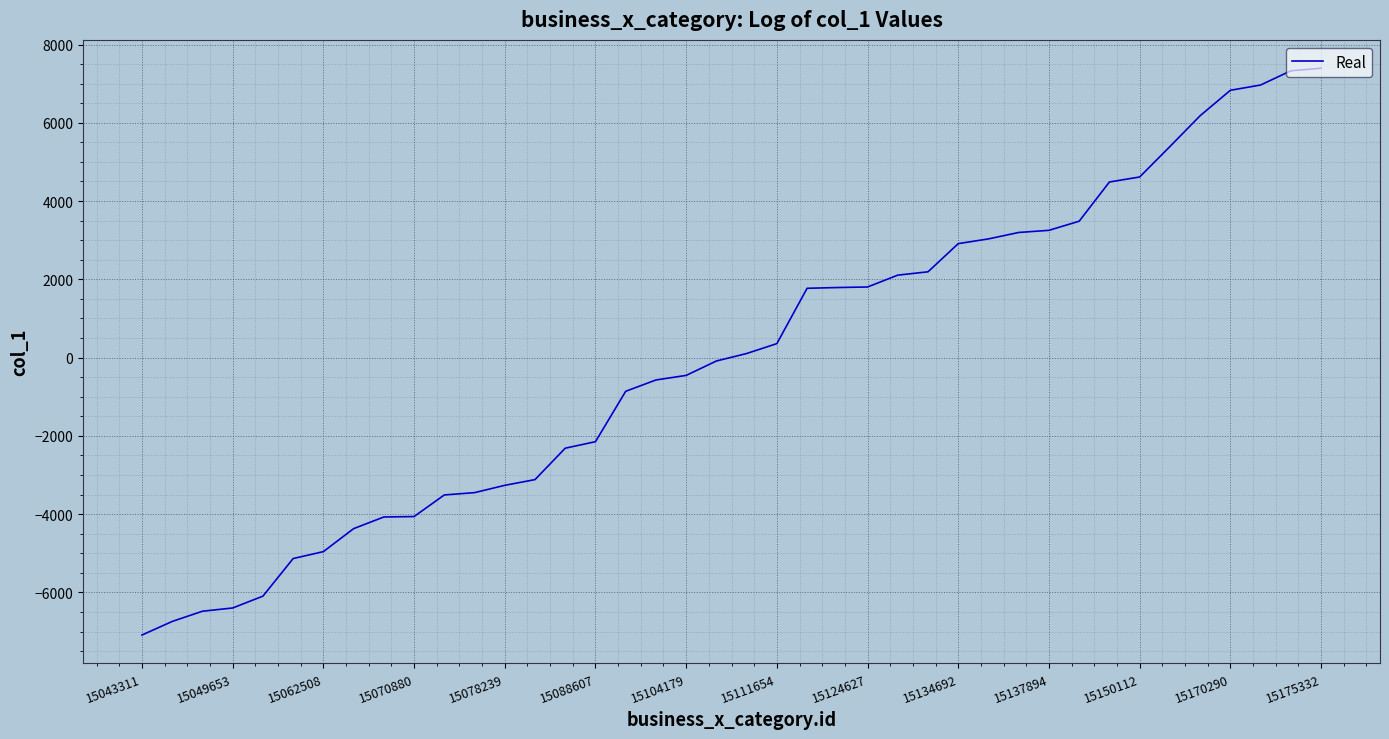

Count the number of categories in the chart.

40